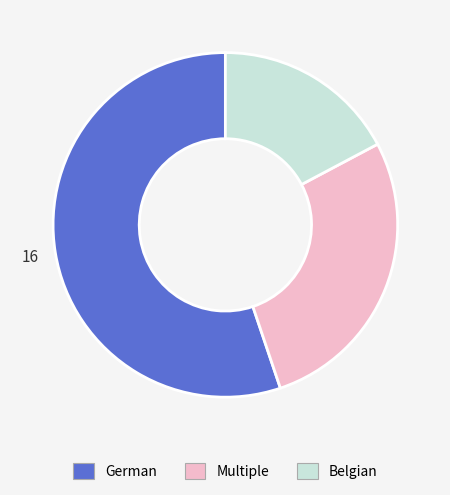

Between Belgian and German, which is larger?

German